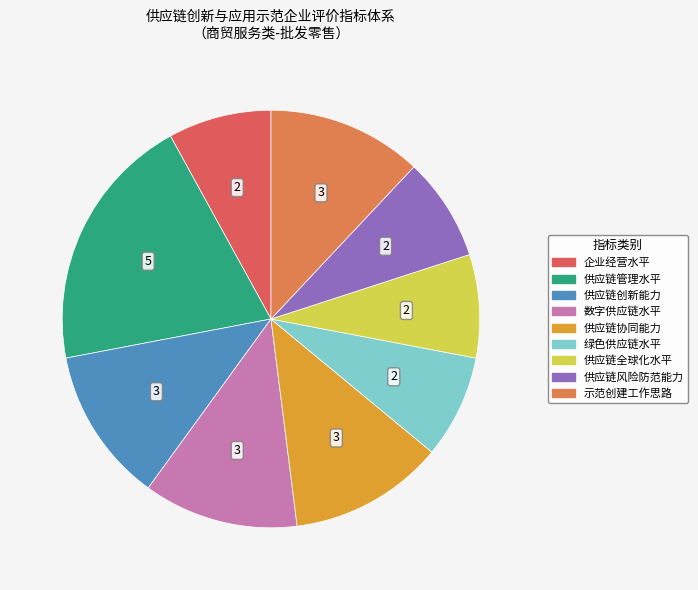

Between 供应链协同能力 and 供应链风险防范能力, which is larger?

供应链协同能力